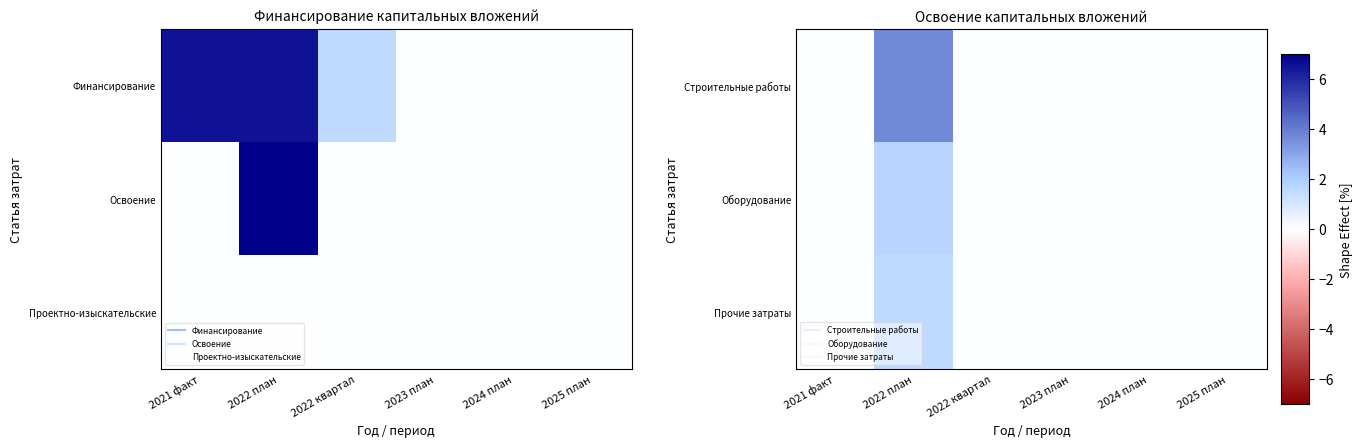

At 2022 квартал, list the series in order from largest to smallest.

Строительные работы, Оборудование, Прочие затраты